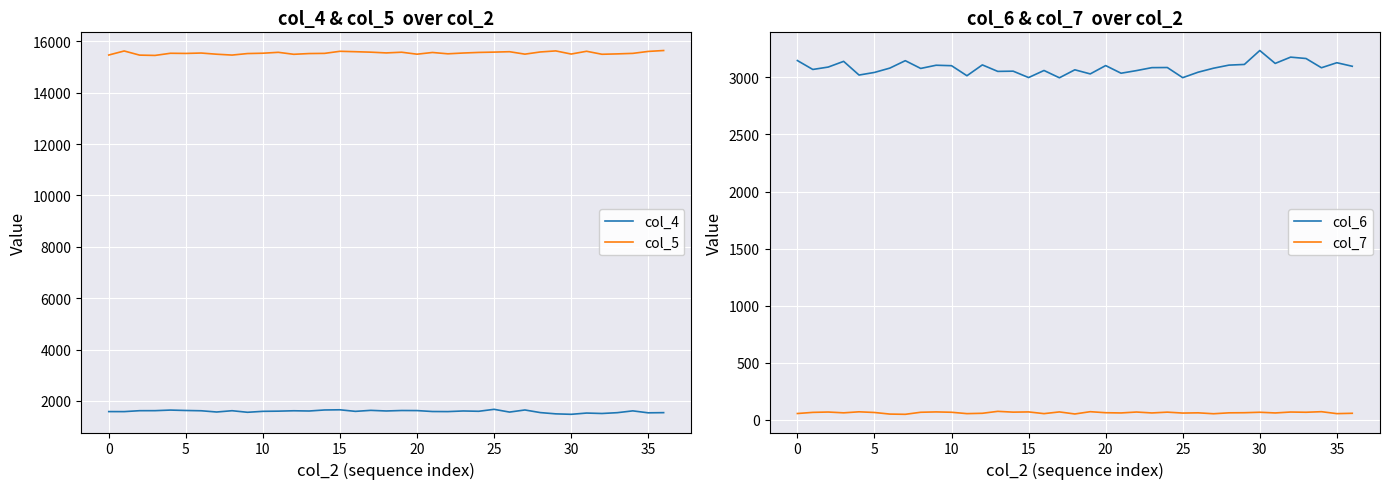

What are all the series names shown in the legend?

col_4, col_5, col_6, col_7